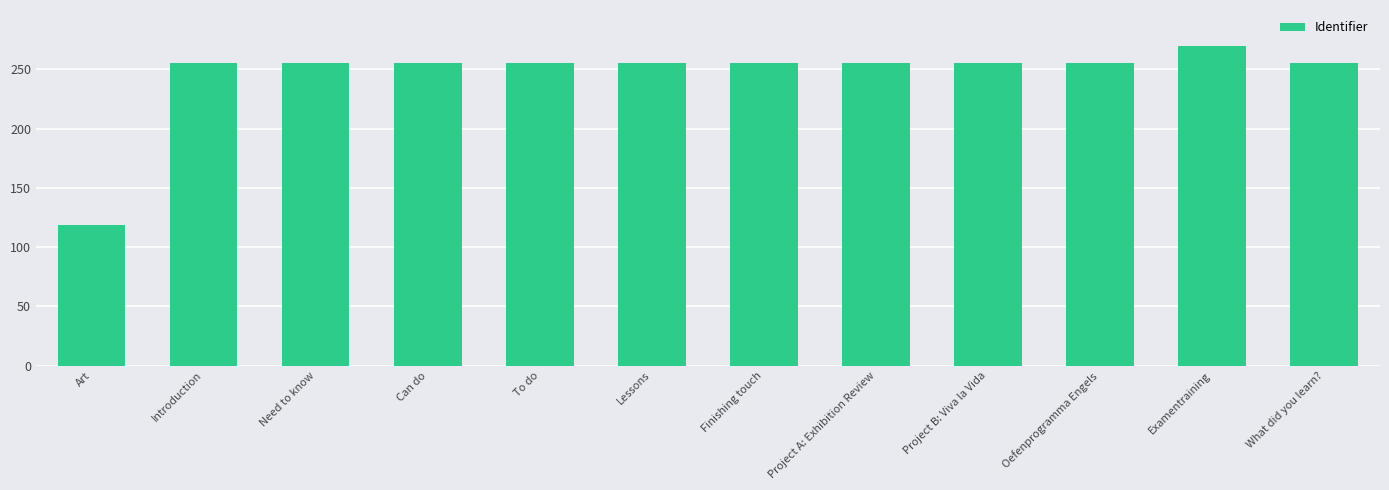

Is it true that the value at Project A: Exhibition Review is 255.4?

True